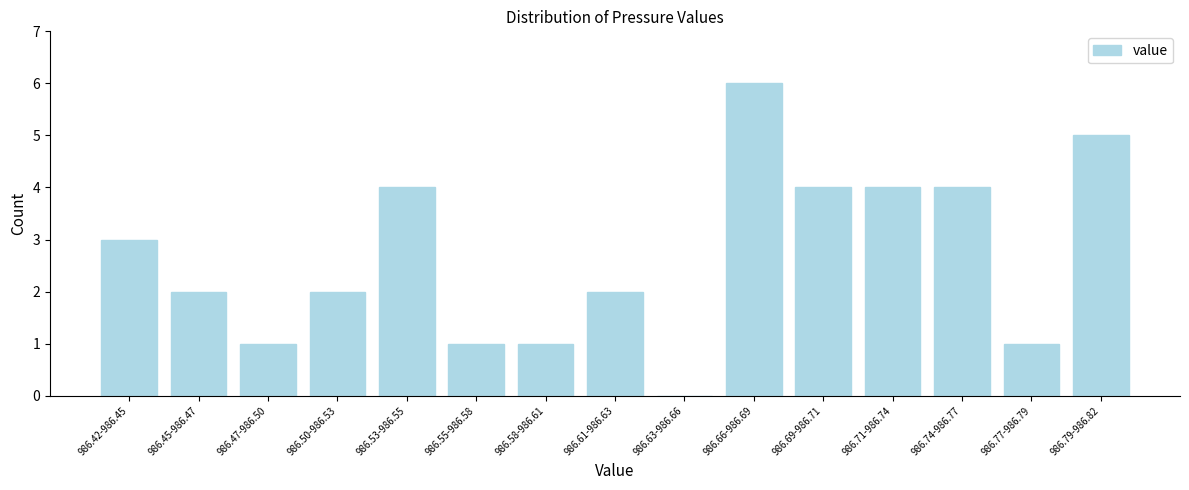

Reading left to right, what are all the values shown in this chart?

986.42-986.45=3	986.45-986.47=2	986.47-986.50=1	986.50-986.53=2	986.53-986.55=4	986.55-986.58=1	986.58-986.61=1	986.61-986.63=2	986.63-986.66=0	986.66-986.69=6	986.69-986.71=4	986.71-986.74=4	986.74-986.77=4	986.77-986.79=1	986.79-986.82=5